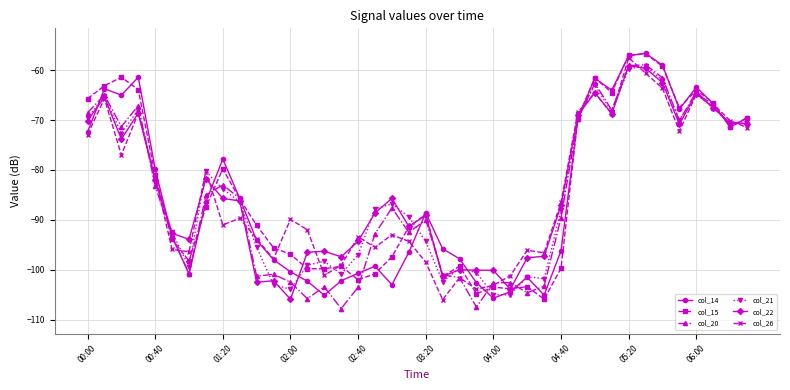

True or false: col_26 has more than 0 interior local peaks.

True